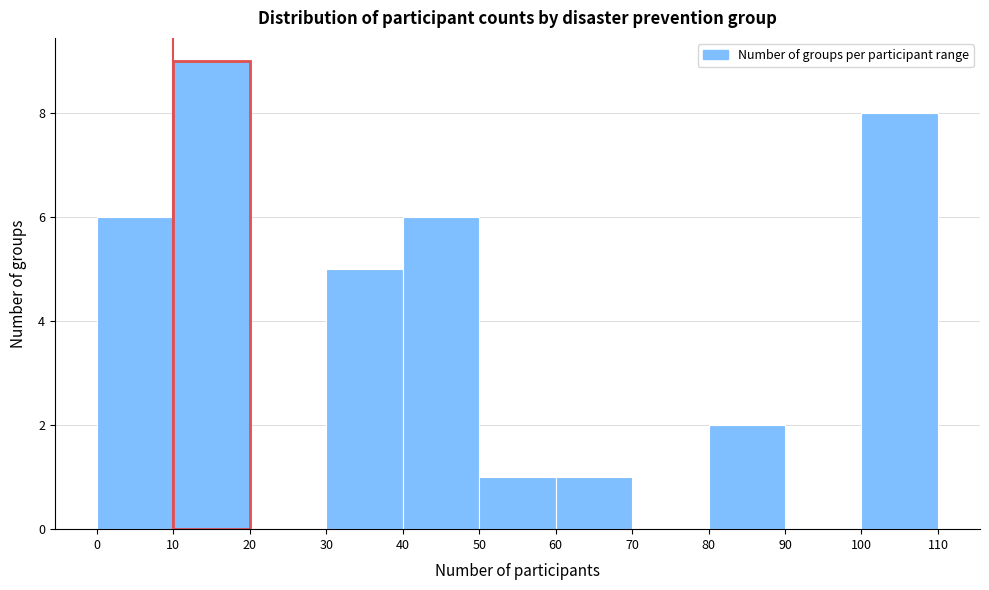

Reading left to right, transcribe this chart: for each bar, give the range it covers on the x-axis and its height. The values are not printed on the chart, so give them approximately, as read against the axis.

0 to 10: 6
10 to 20: 9
20 to 30: 0
30 to 40: 5
40 to 50: 6
50 to 60: 1
60 to 70: 1
70 to 80: 0
80 to 90: 2
90 to 100: 0
100 to 110: 8